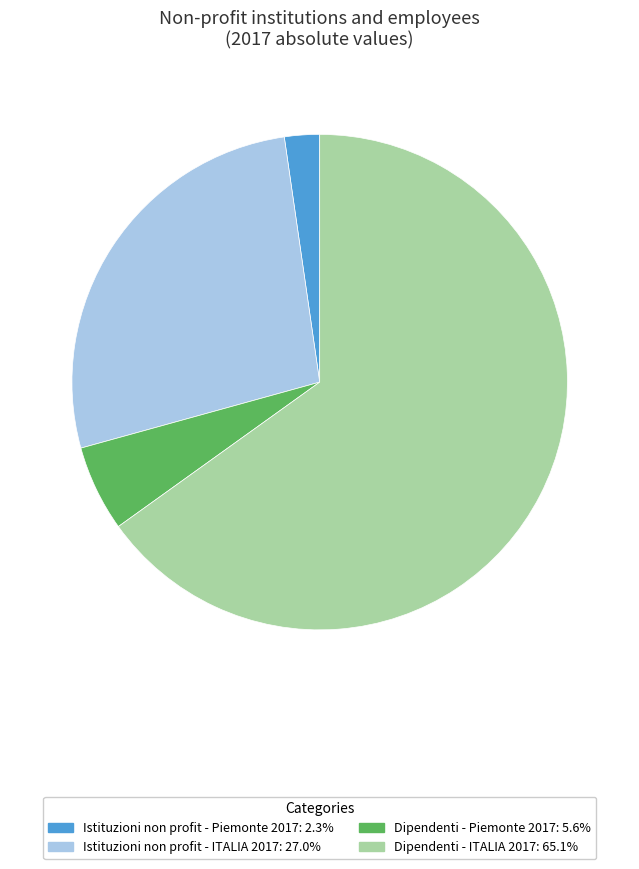

Combined, do Istituzioni non profit - ITALIA 2017 and Istituzioni non profit - Piemonte 2017 account for over 50%?

No